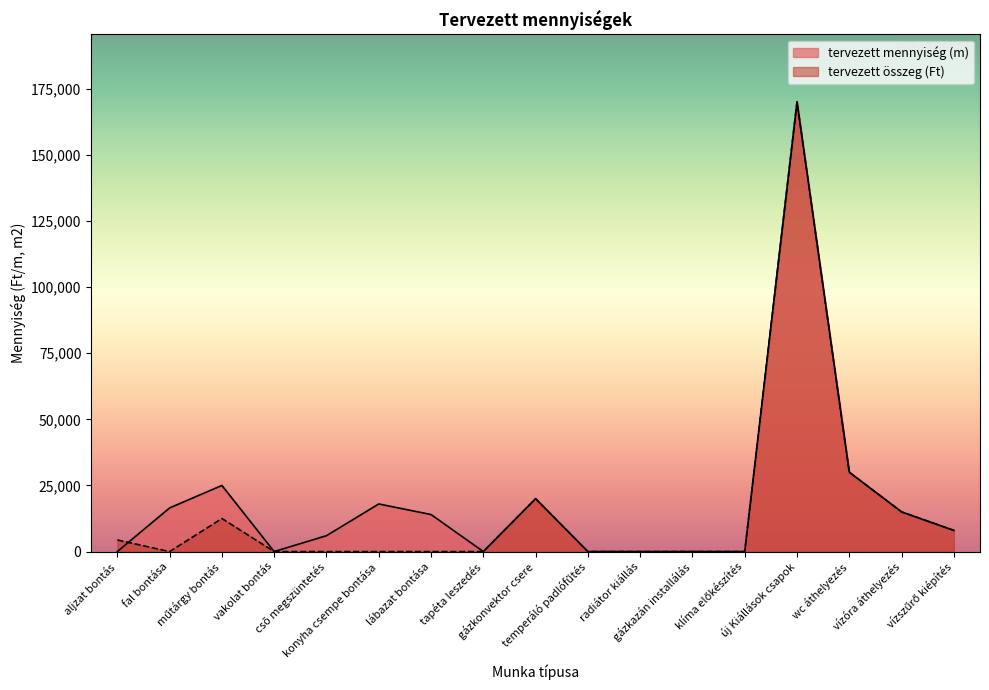

What is the difference between the highest and lowest values at műtárgy bontás?

12500